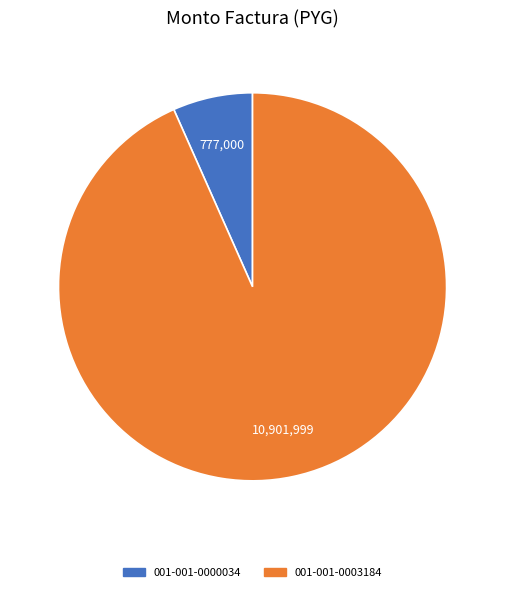

How many slices are in this pie chart?

2